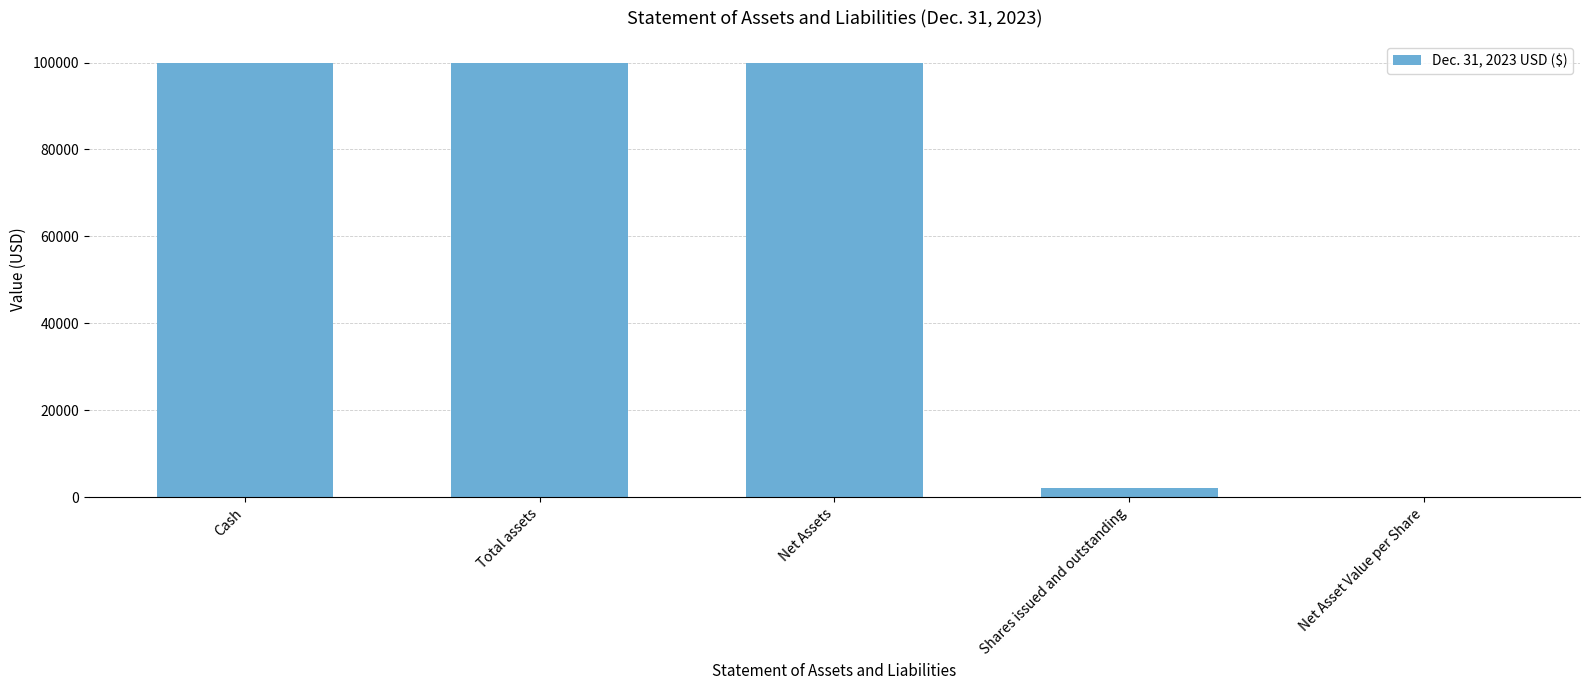

What is the greatest value displayed?

100000